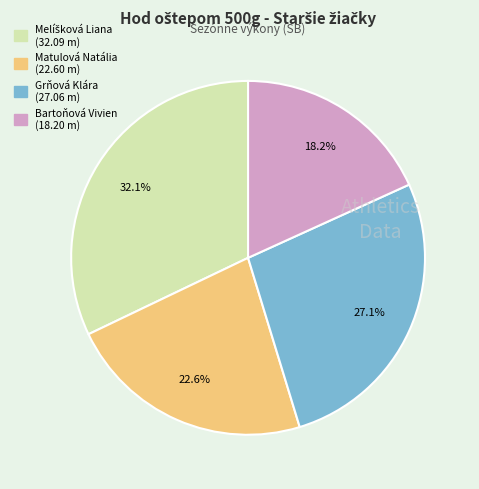

Which slice is the smallest?

Bartoňová Vivien